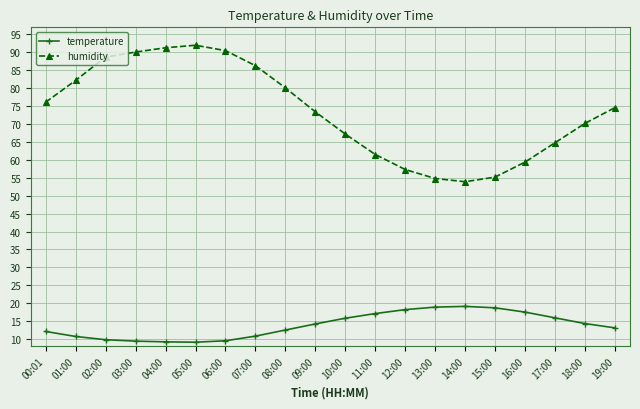

What is the label of the 17th point from the left?

16:00